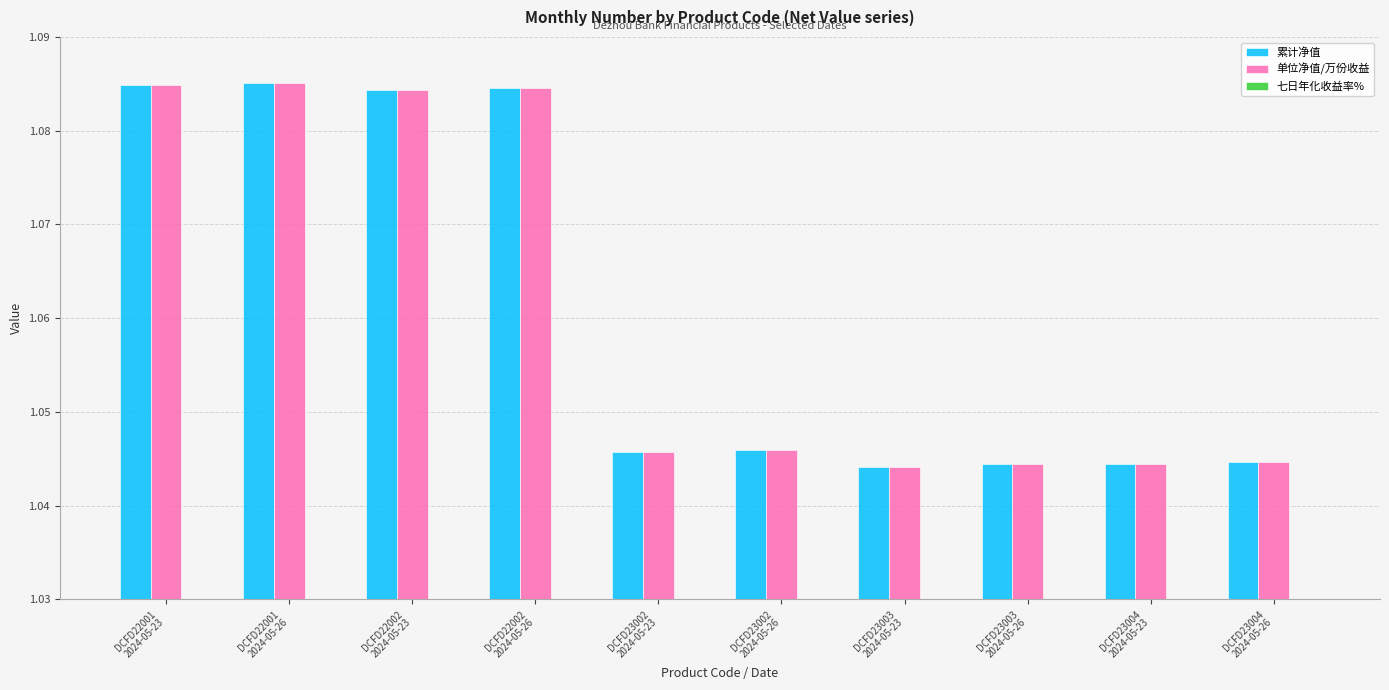

At how many categories does at least one series exceed 1?

10